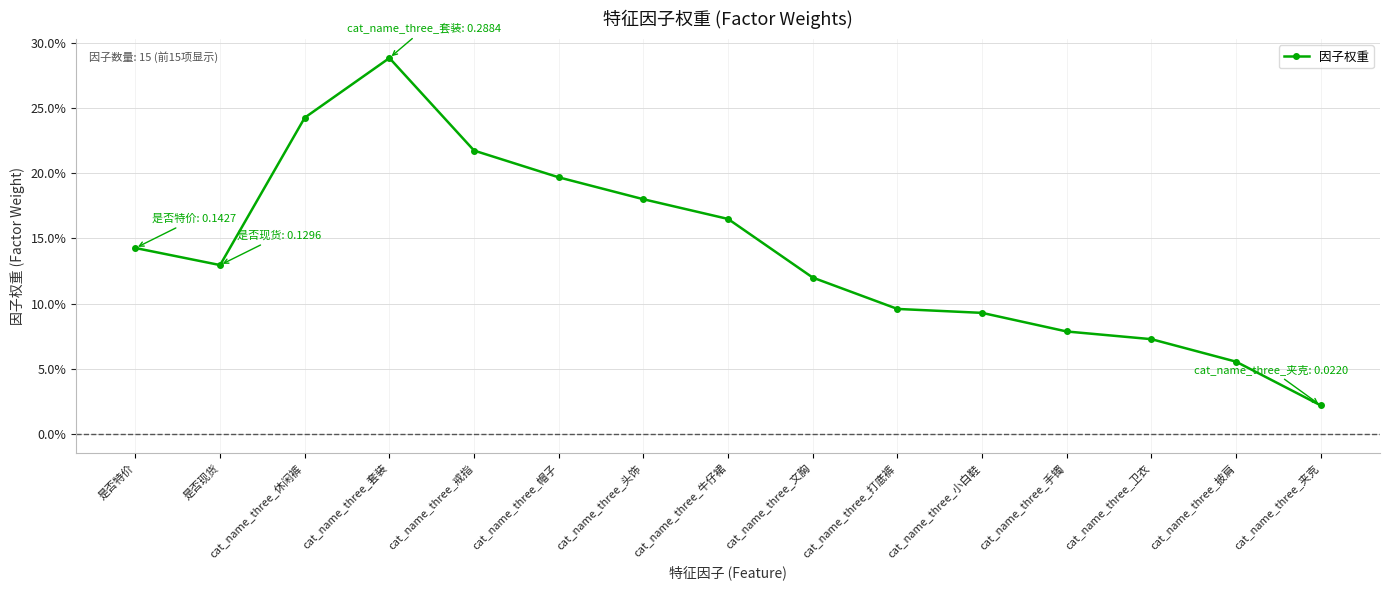

Reading left to right, extract all data points from this chart.

0.1	0.1	0.2	0.3	0.2	0.2	0.2	0.2	0.1	0.1	0.1	0.1	0.1	0.1	0.0